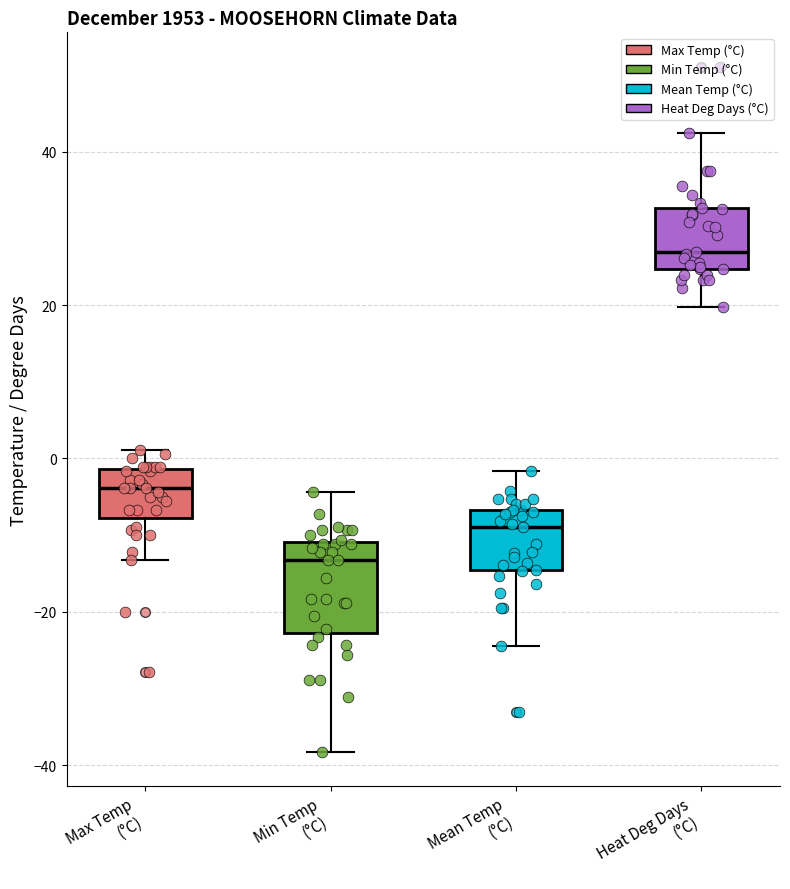

Which box has the highest median line?

Heat Deg Days (°C)